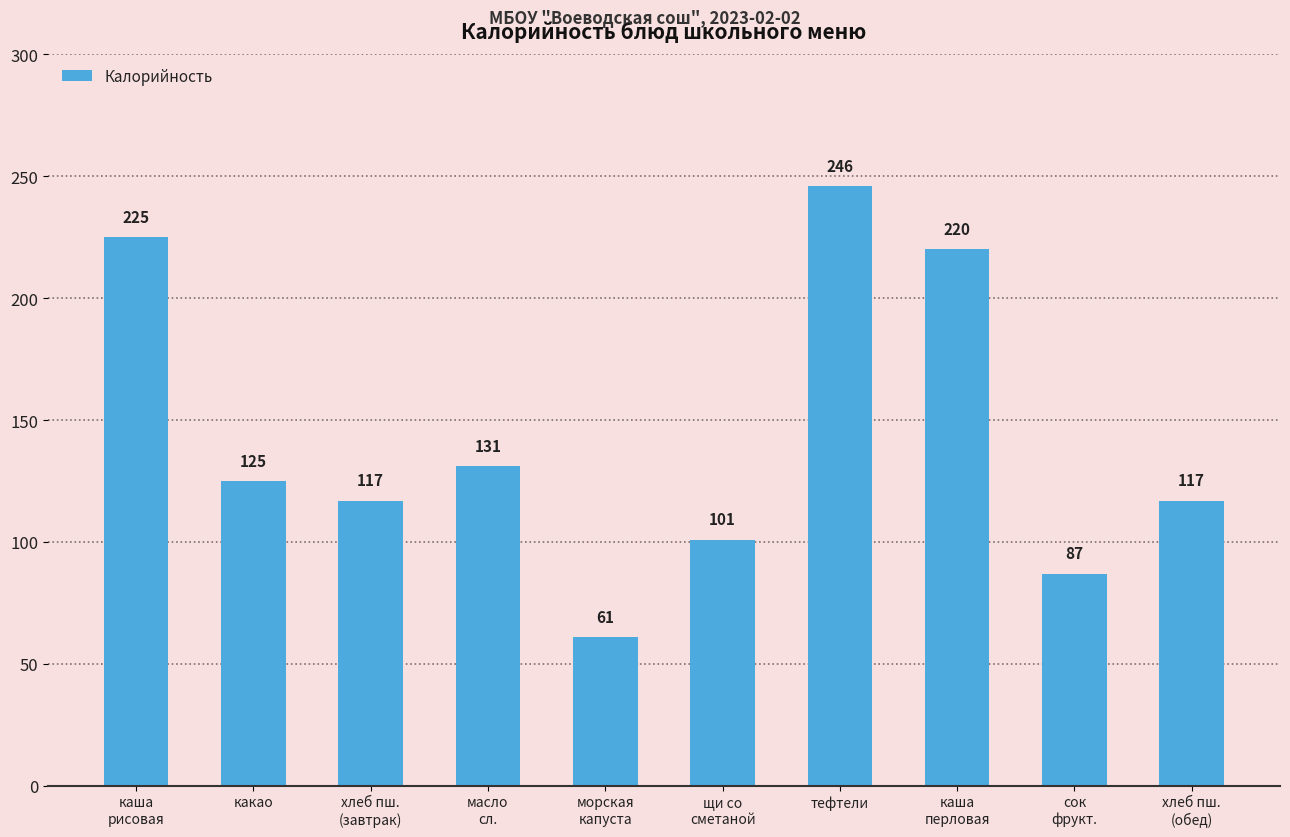

Are the bars horizontal?

No